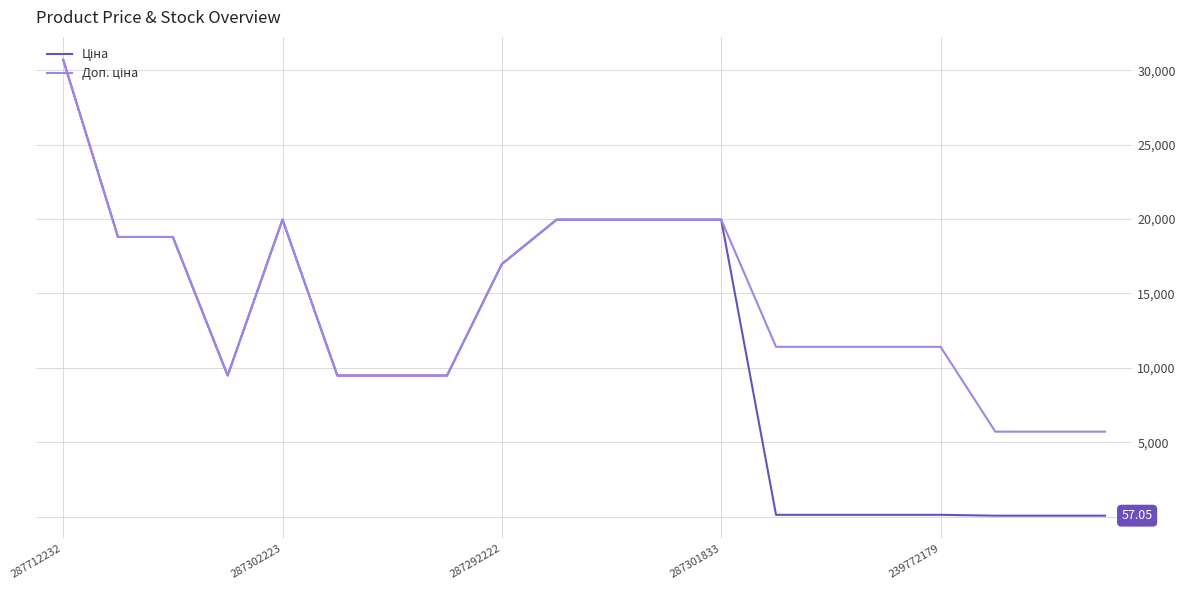

Is this an area chart (filled region under the line)?

No